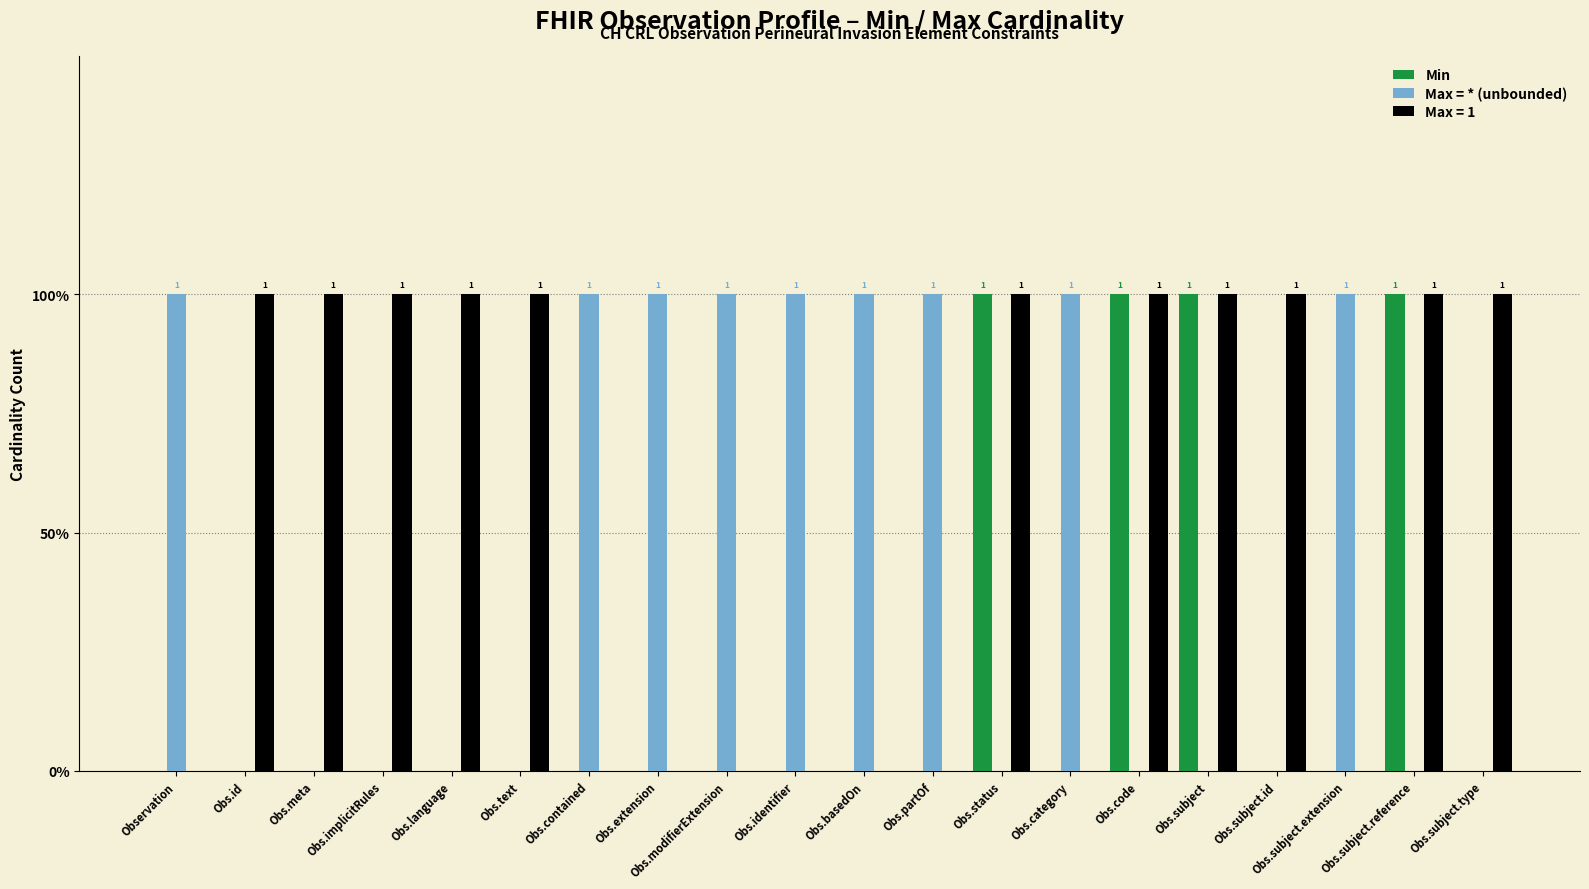

Are the bars horizontal?

No